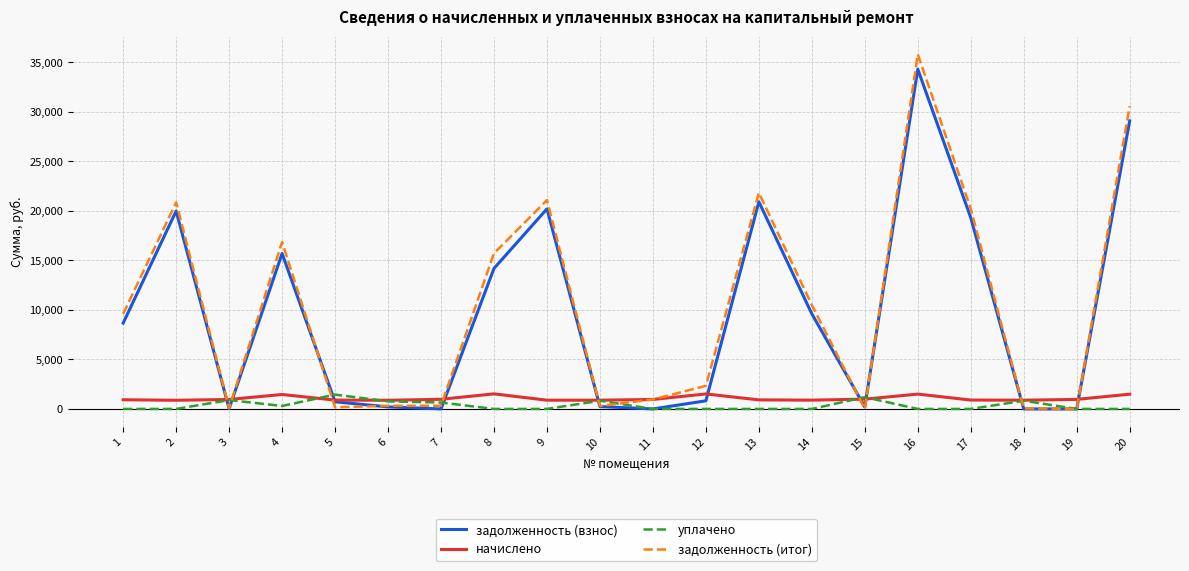

What value does the начислено series have at 6?

876.0